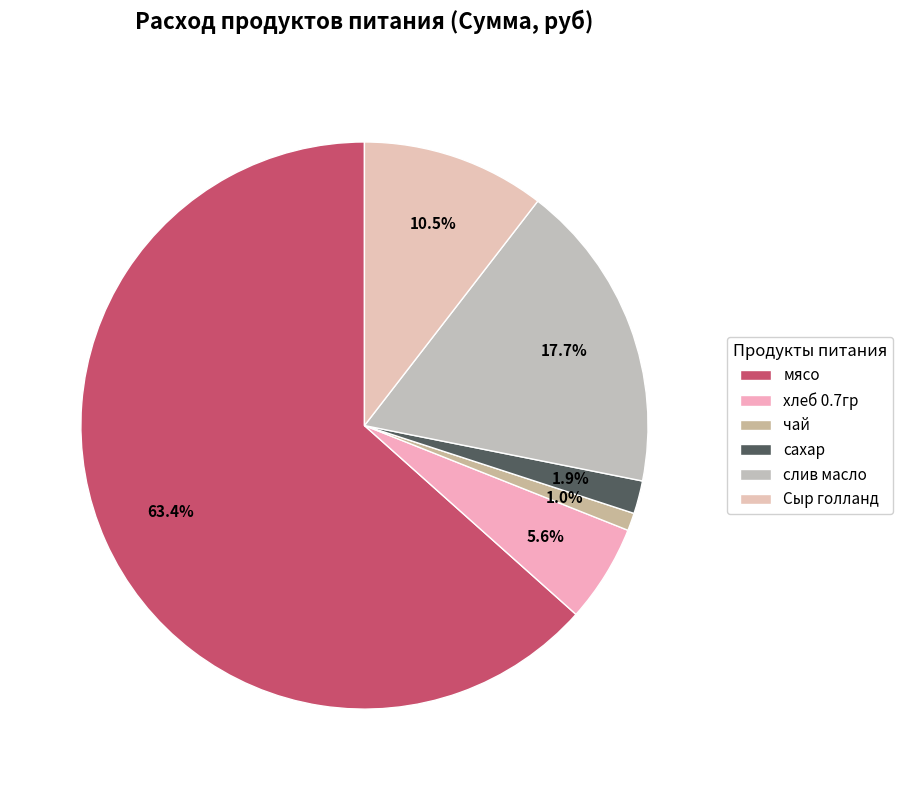

How many segments does this pie chart have?

6